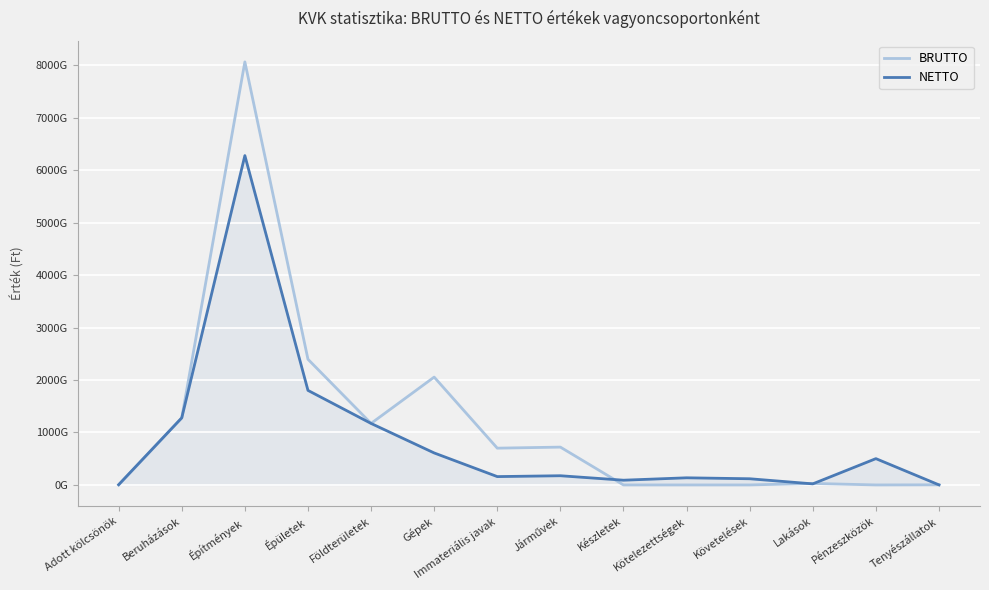

Which category has the lowest value in the BRUTTO series?

Adott kölcsönök